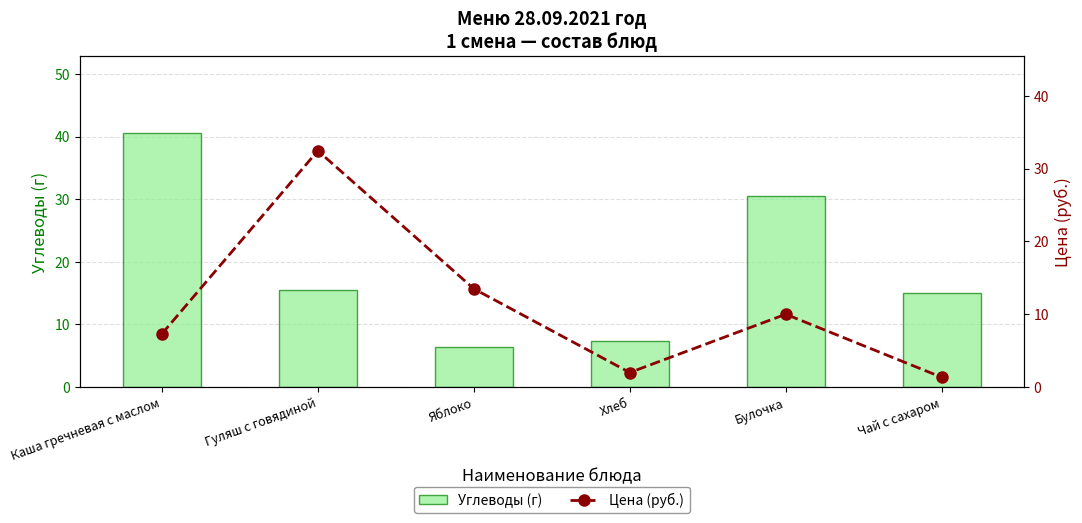

Reading right to left, what are all the values shown in this chart?

Углеводы (г): 15.0	30.4	7.3	6.3	15.5	40.6
Цена (руб.): 1.4	10.0	2.0	13.5	32.5	7.3